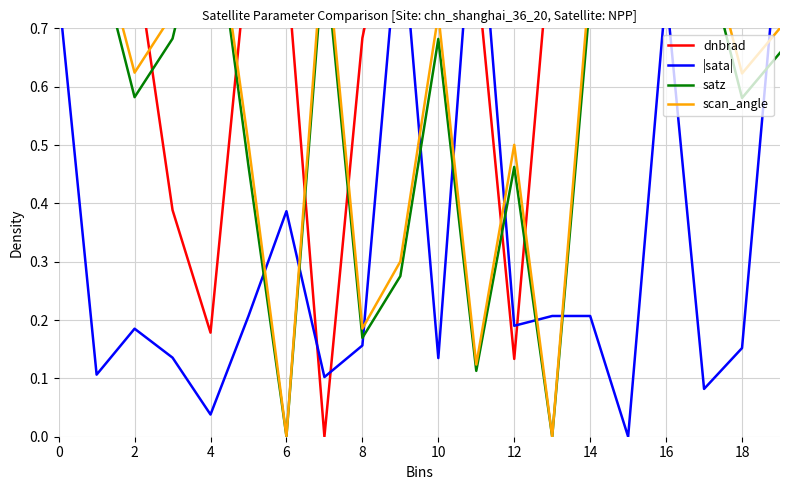

How many values in the |sata| series exceed 0?

19